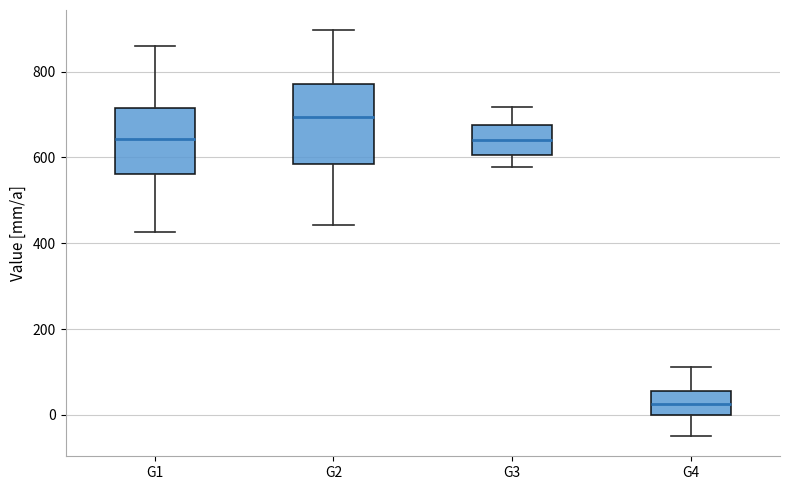

Where is the upper edge of the box for G2 on the y-axis? The values are not printed on the chart, so give them approximately, as read against the axis.

780